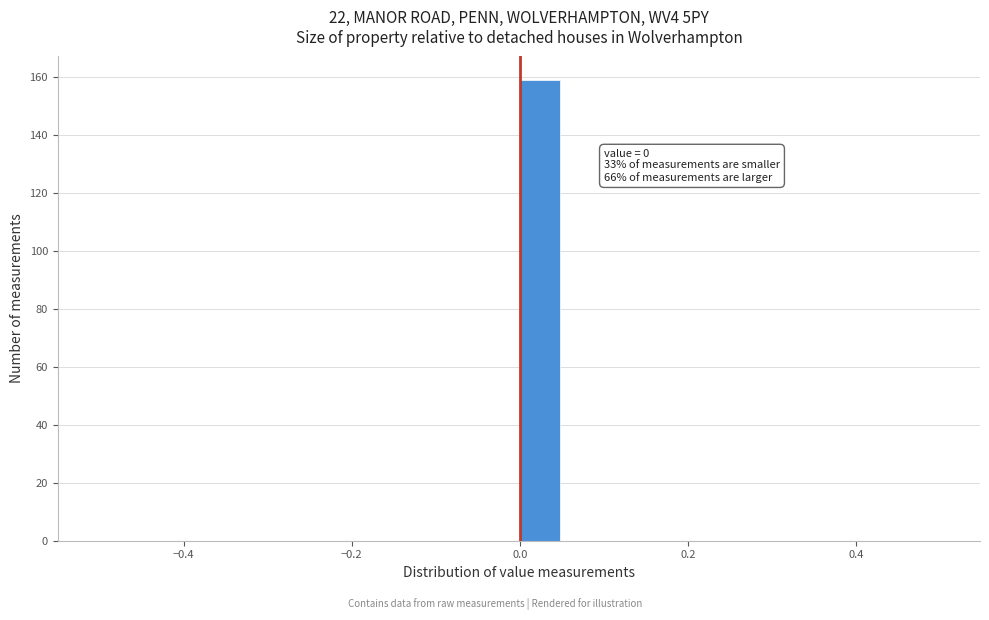

Around what value on the x-axis is the tallest bar? Give the approximate position of its centre, as read against the axis.

0.02